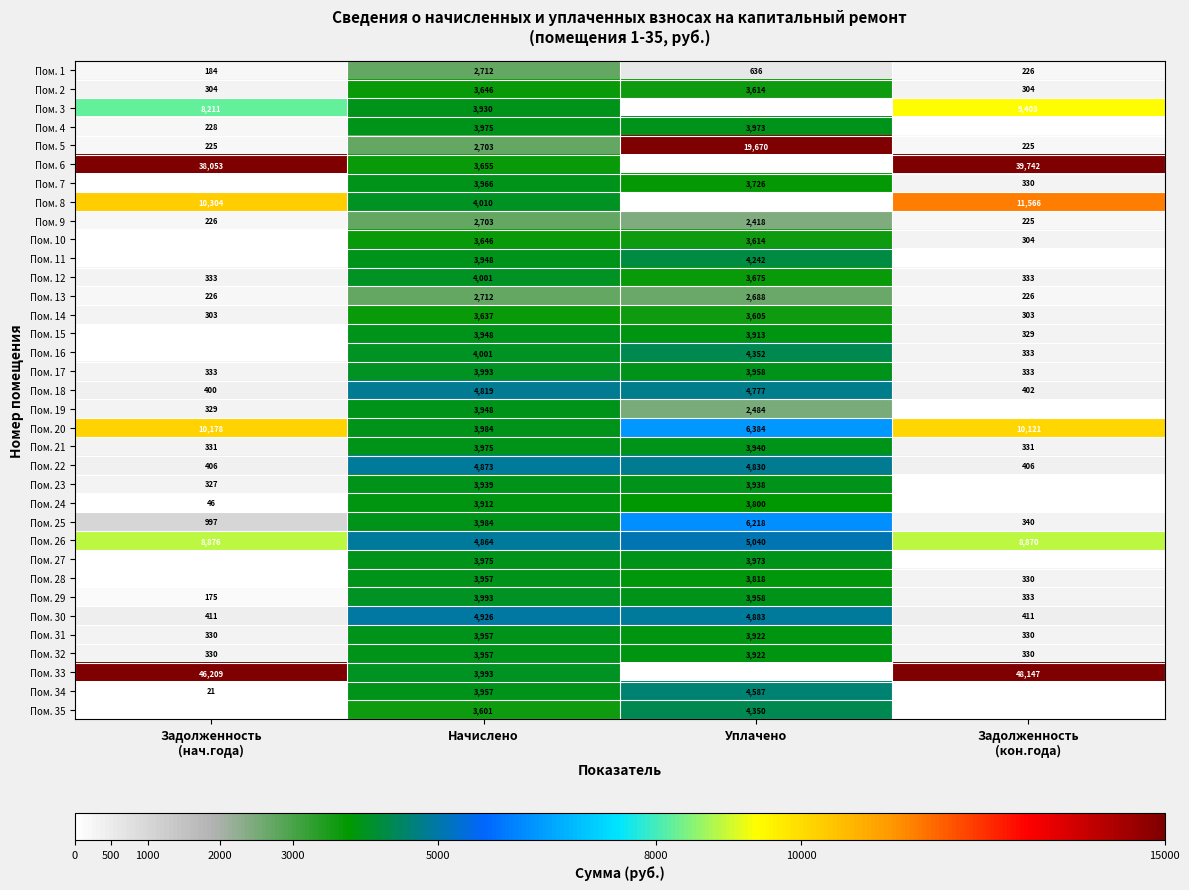

Count the number of categories in the chart.

4